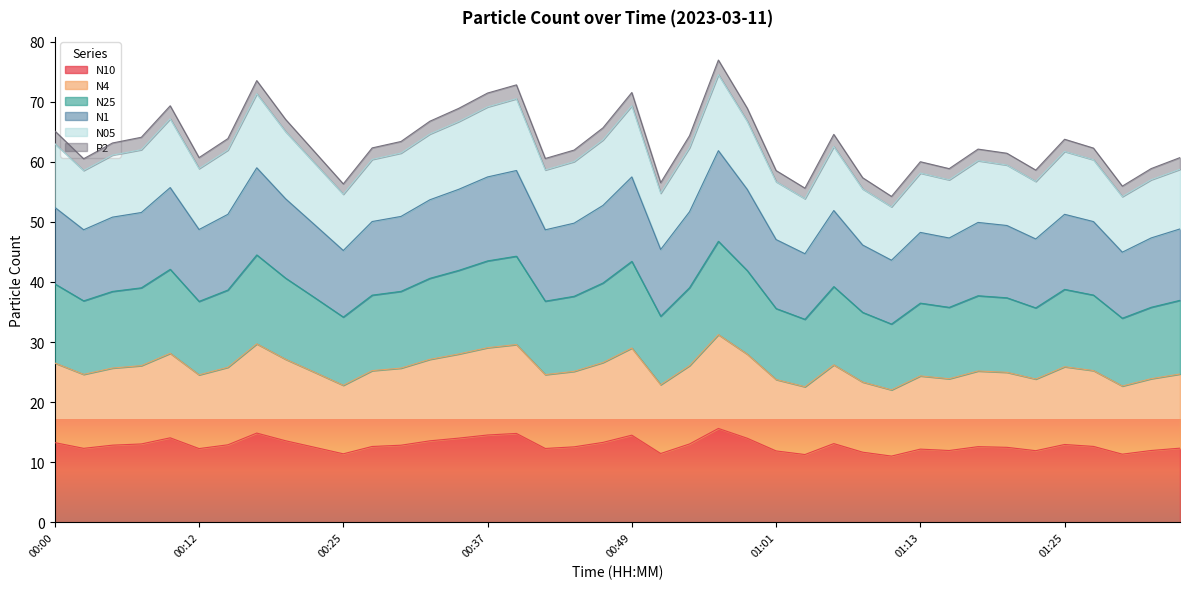

What is the total value across all series at 01:13?

60.0